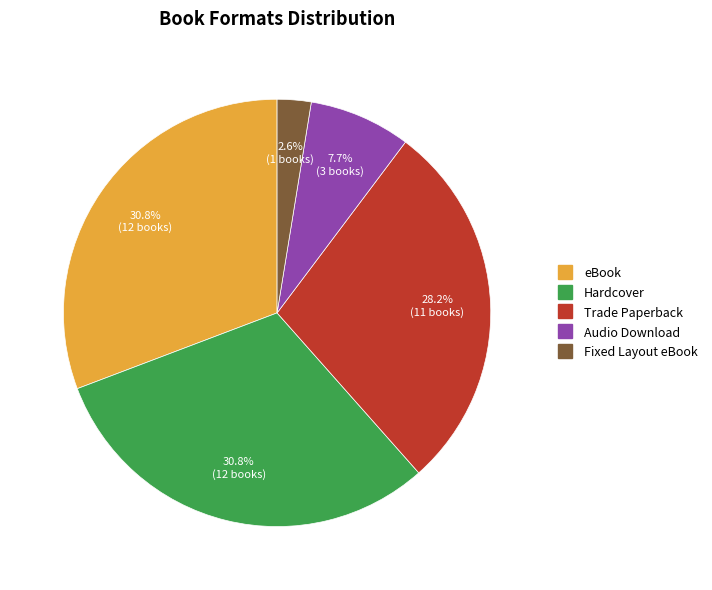

Is there a majority slice in this chart?

No